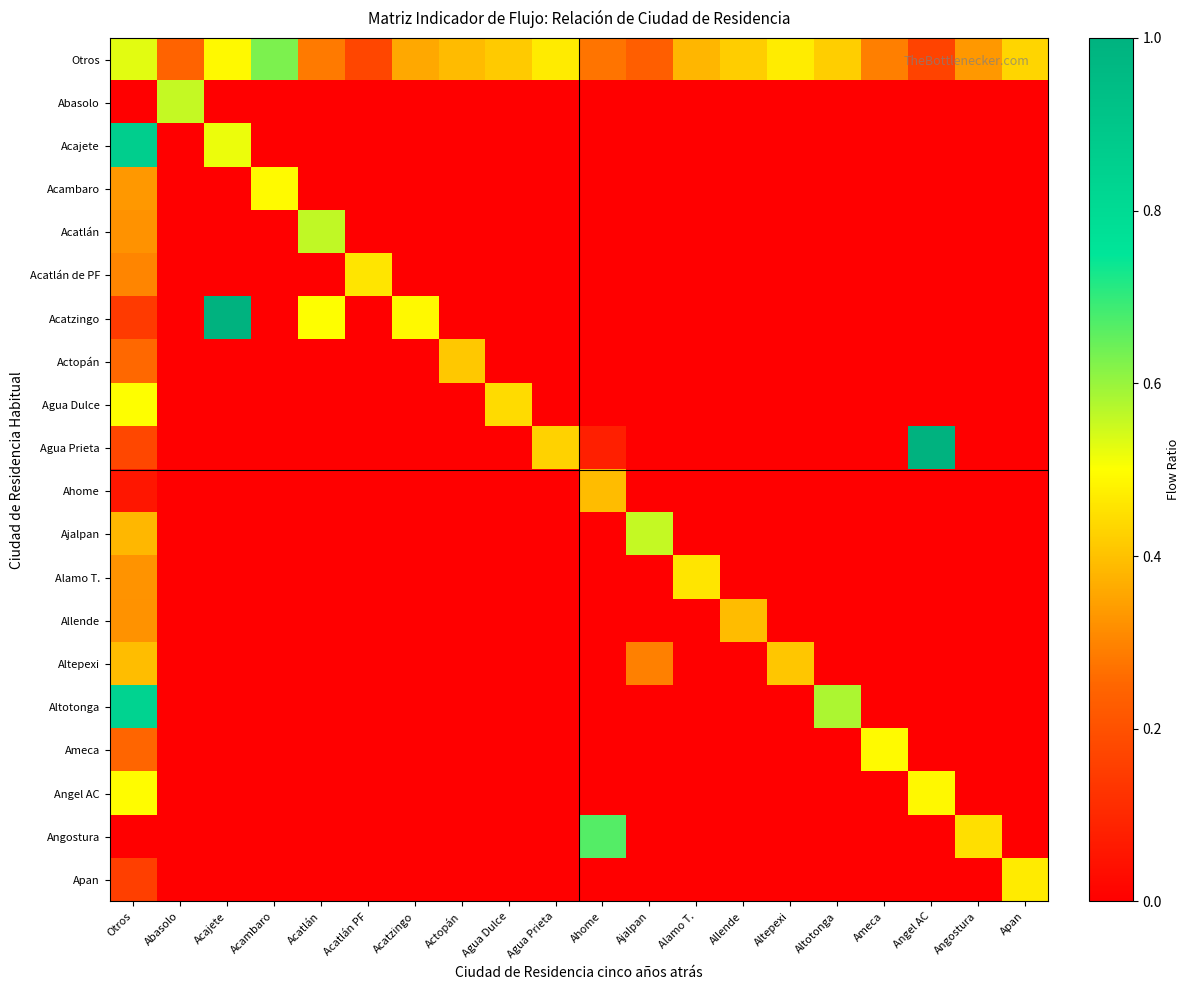

What is the total value across all series at Acatlán?

1.3